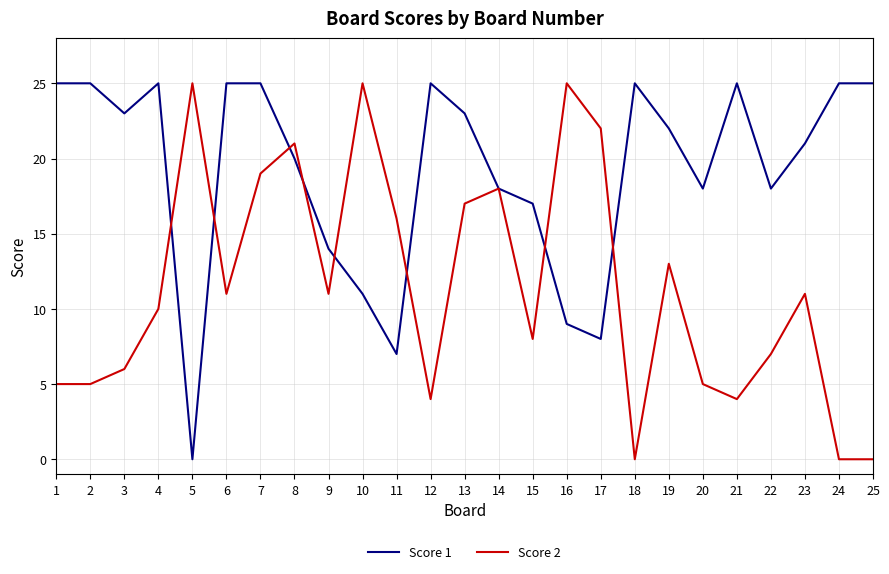

Between which two adjacent categories do Score 1 and Score 2 first intersect?

4 and 5